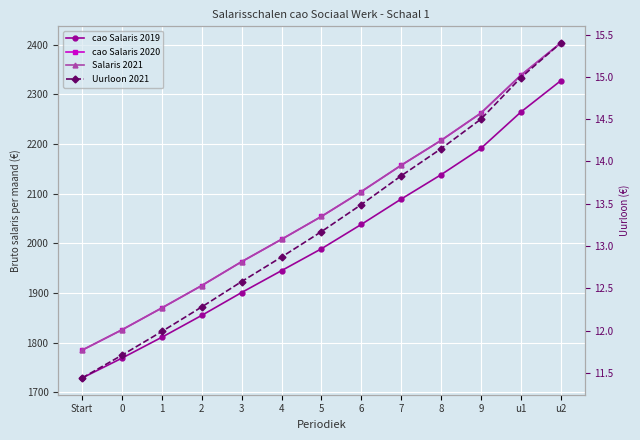

Read the Salaris 2021 value at u1.

2338.0